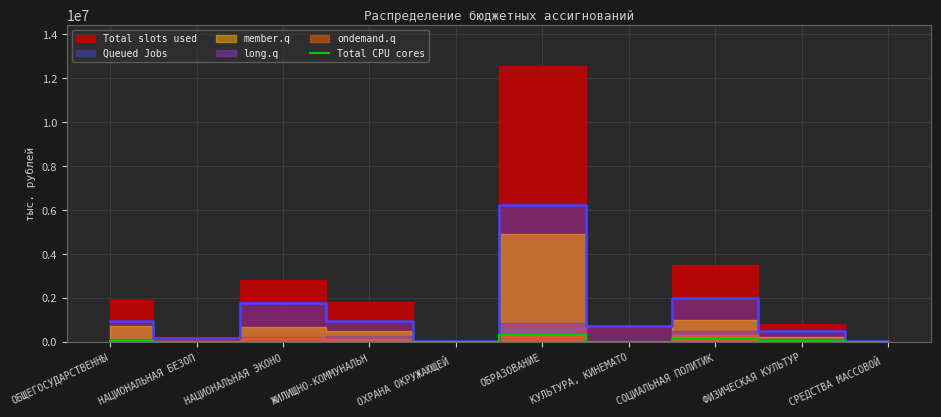

Which category has the highest value across all series?

ОБРАЗОВАНИЕ